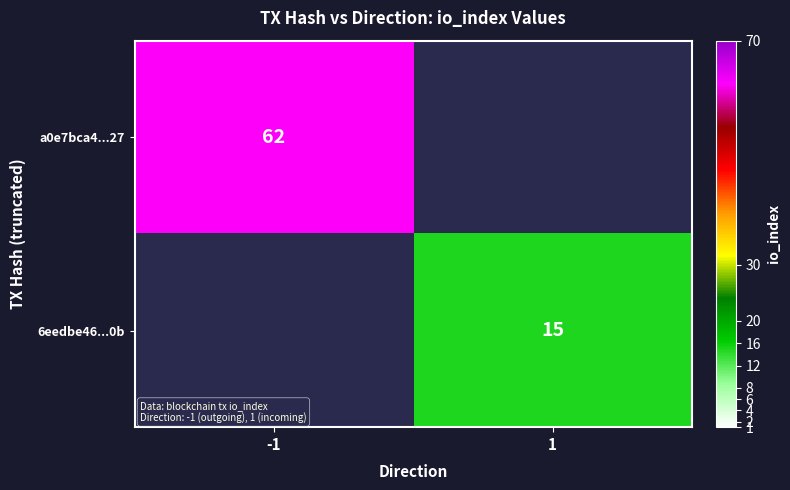

True or false: 6eedbe46...0b has a value of 26 at 1.

False